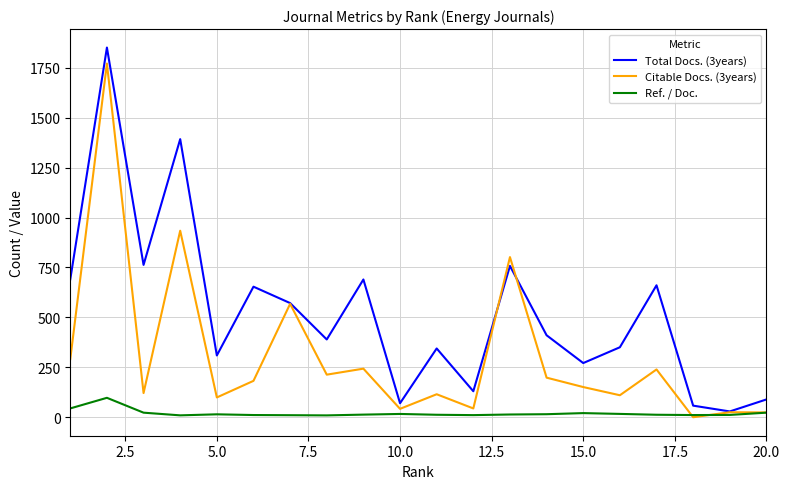

What is the highest value of the Citable Docs. (3years) series?

1770.0